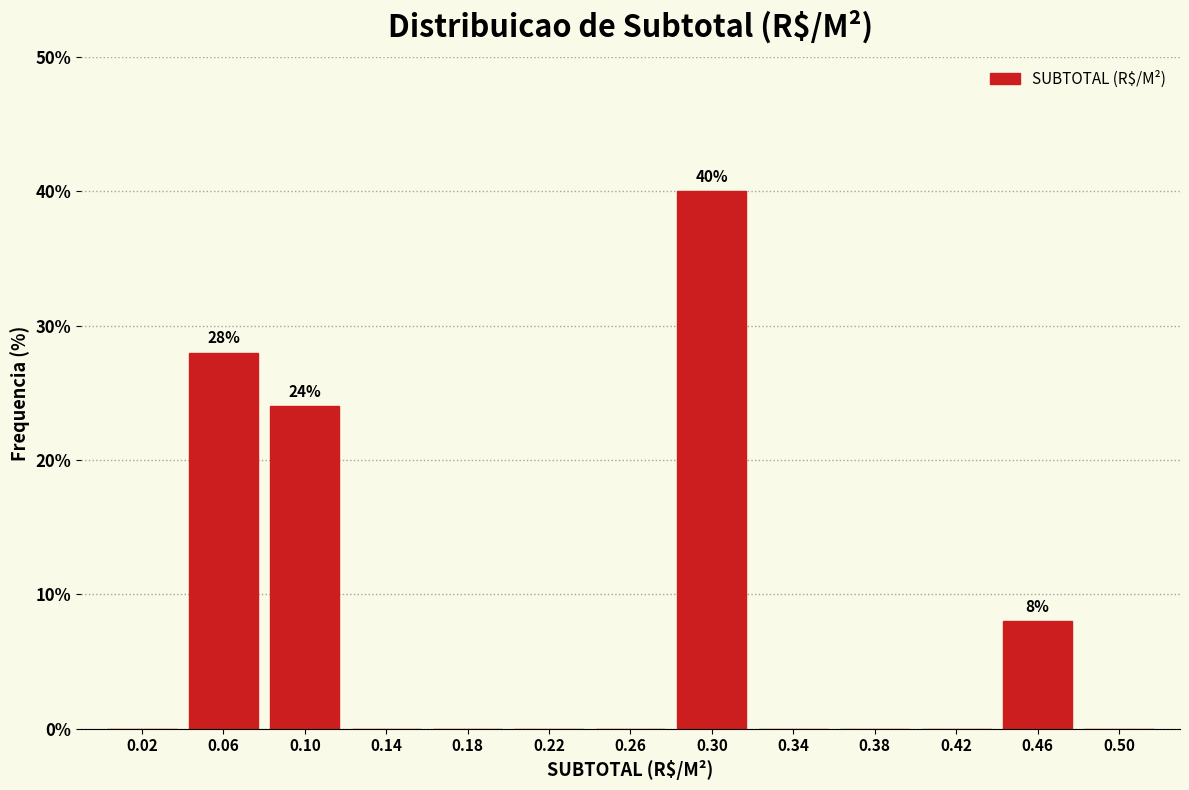

Which range on the x-axis has the tallest bar?

0.28 to 0.32